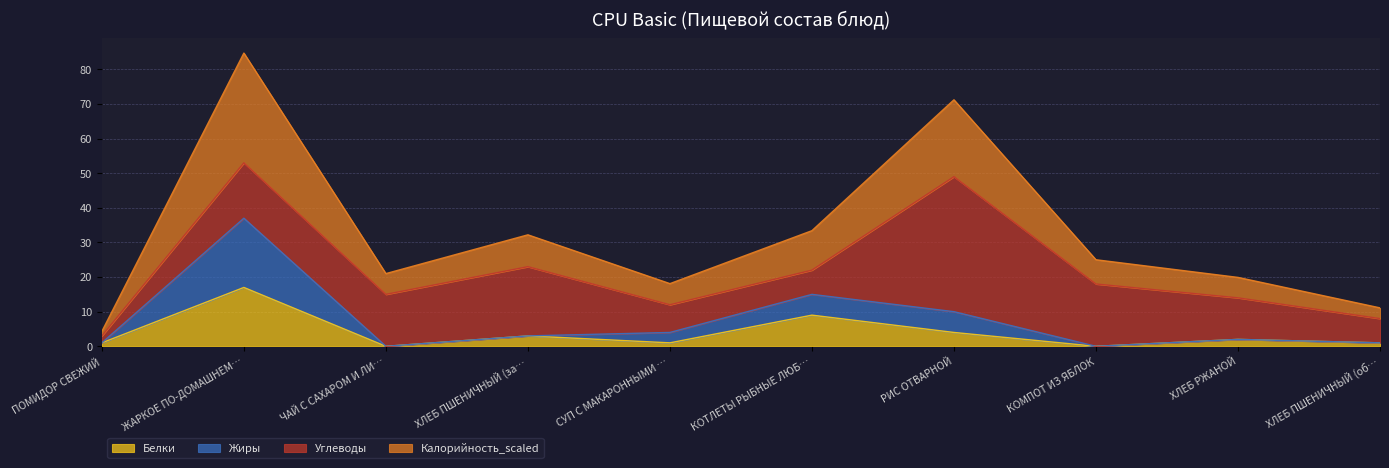

Is it true that Белки equals 8.8 at КОМПОТ ИЗ ЯБЛОК?

False